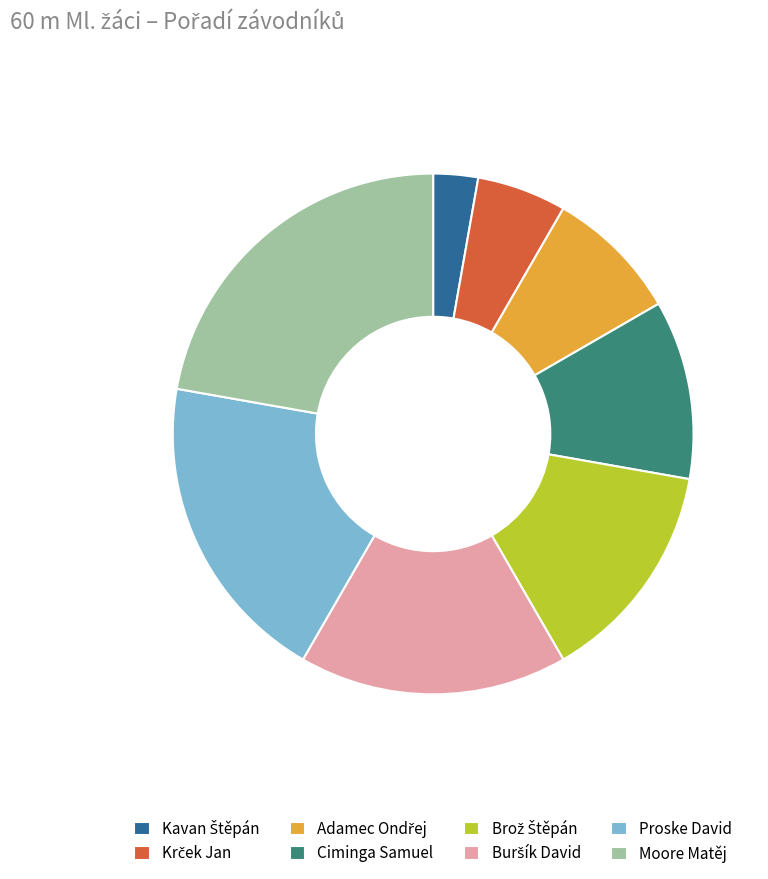

Is there any slice that represents more than half of the pie?

No